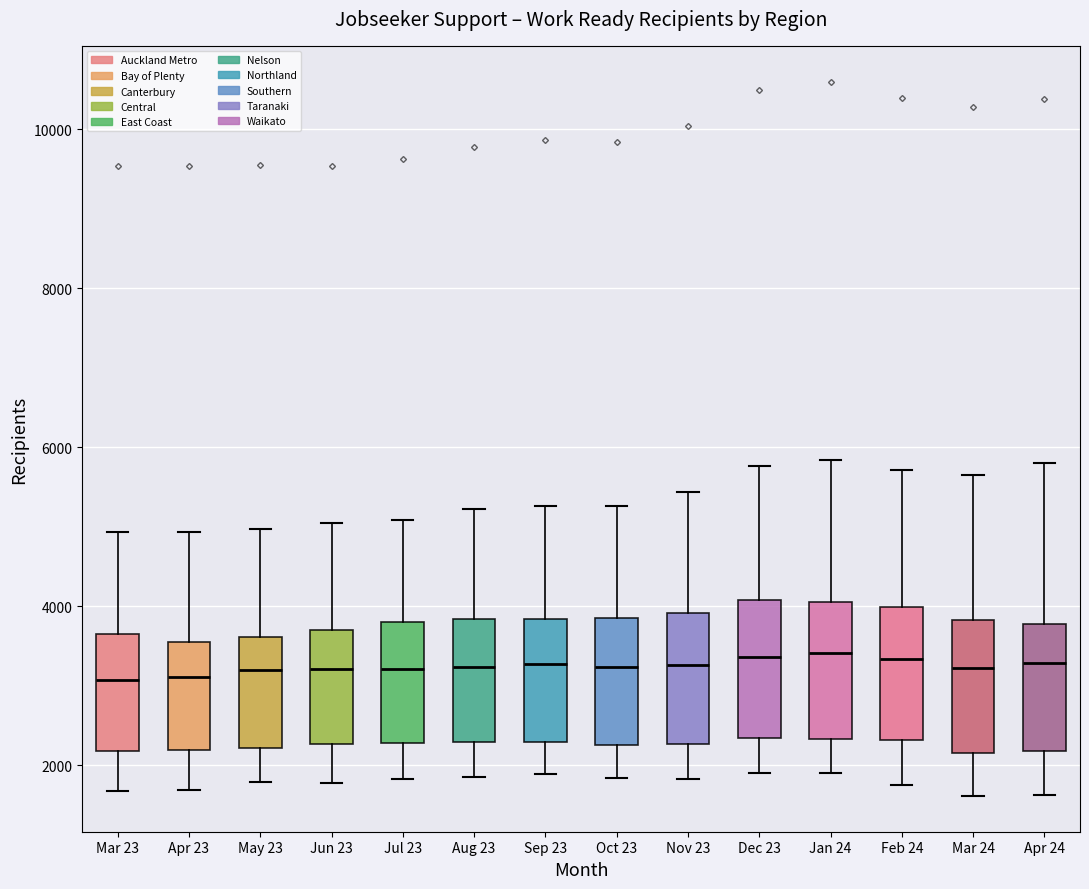

Reading left to right, transcribe this box plot: for each box, give where its median line is, the range the box spans, and where its two whiskers end, as read against the y-axis. The values are not printed on the chart, so give them approximately, as read against the axis.

Mar 23: median 3000, box 2200 to 3600, whiskers 1600 to 5000
Apr 23: median 3200, box 2200 to 3600, whiskers 1600 to 5000
May 23: median 3200, box 2200 to 3600, whiskers 1800 to 5000
Jun 23: median 3200, box 2200 to 3600, whiskers 1800 to 5000
Jul 23: median 3200, box 2200 to 3800, whiskers 1800 to 5000
Aug 23: median 3200, box 2200 to 3800, whiskers 1800 to 5200
Sep 23: median 3200, box 2200 to 3800, whiskers 1800 to 5200
Oct 23: median 3200, box 2200 to 3800, whiskers 1800 to 5200
Nov 23: median 3200, box 2200 to 4000, whiskers 1800 to 5400
Dec 23: median 3400, box 2400 to 4000, whiskers 2000 to 5800
Jan 24: median 3400, box 2400 to 4000, whiskers 1800 to 5800
Feb 24: median 3400, box 2400 to 4000, whiskers 1800 to 5800
Mar 24: median 3200, box 2200 to 3800, whiskers 1600 to 5600
Apr 24: median 3200, box 2200 to 3800, whiskers 1600 to 5800